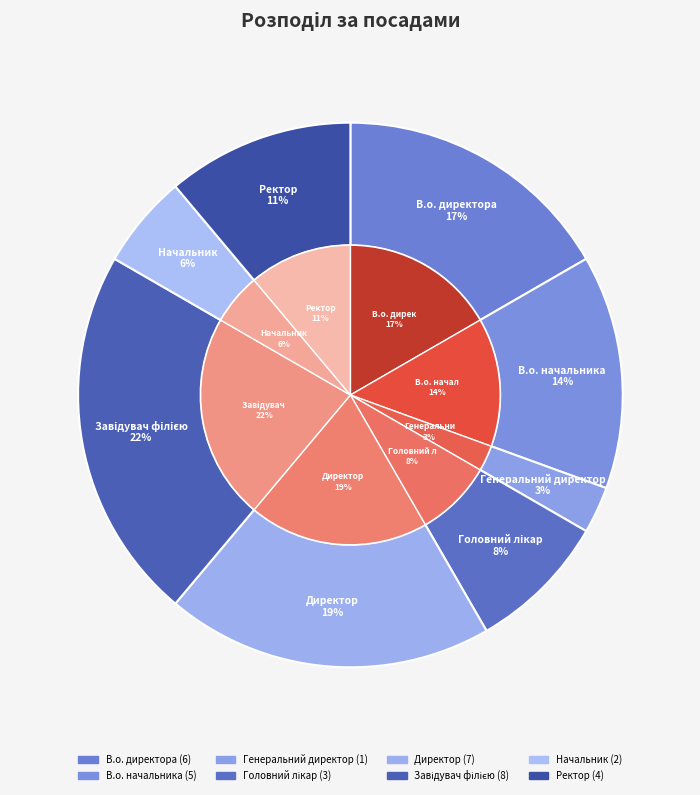

True or false: Головний лікар accounts for 3% of the total.

False